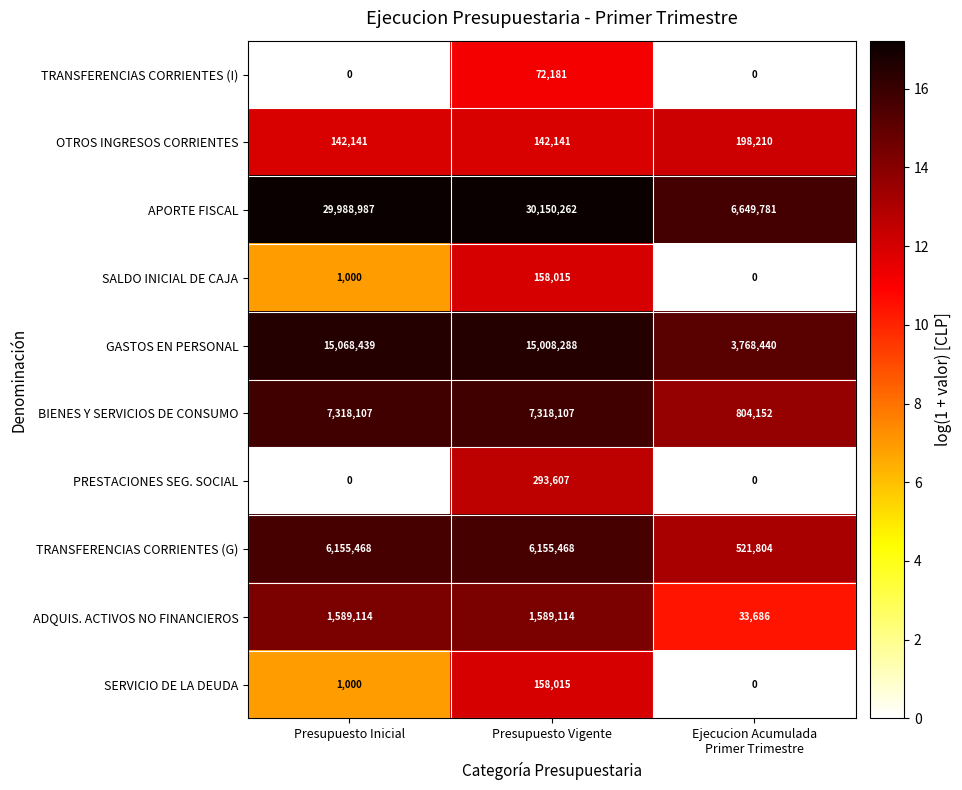

What is the average value of the BIENES Y SERVICIOS DE CONSUMO series?

5146789